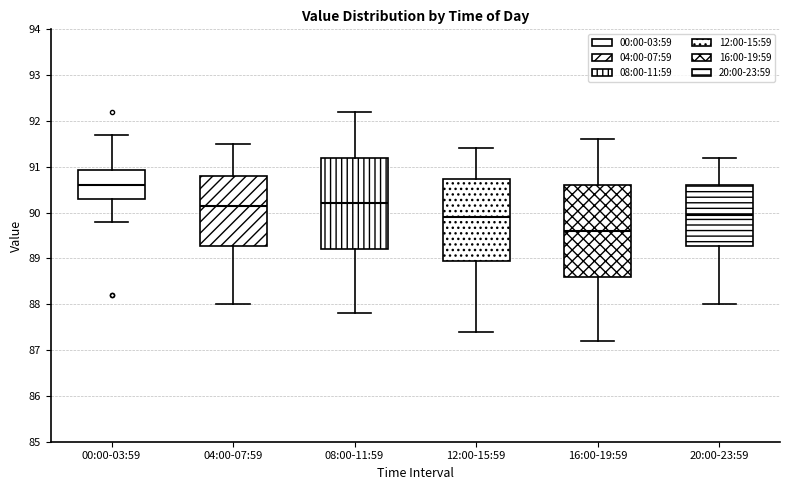

Where is the lower edge of the box for 08:00-11:59 on the y-axis? The values are not printed on the chart, so give them approximately, as read against the axis.

89.2